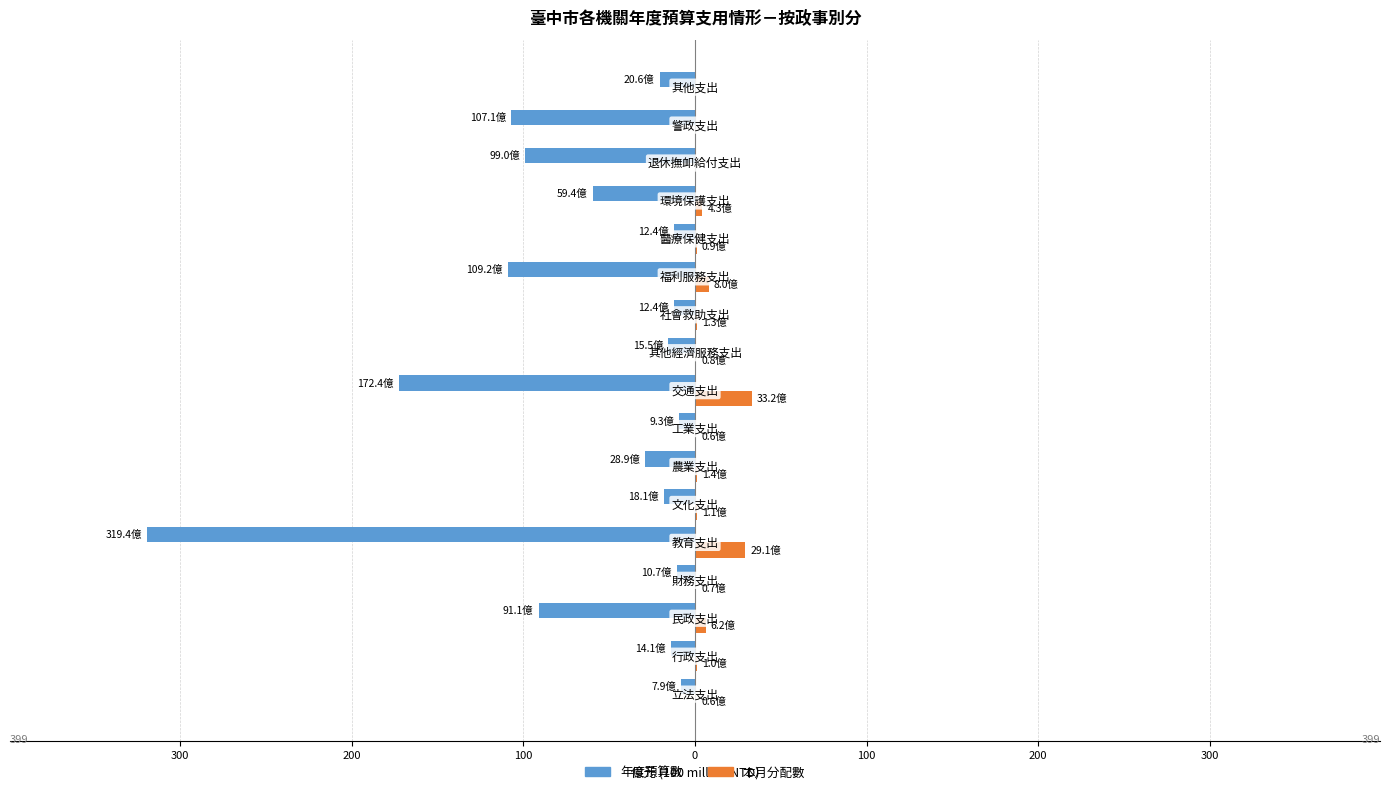

What are all the series names shown in the legend?

年度預算數, 本月分配數